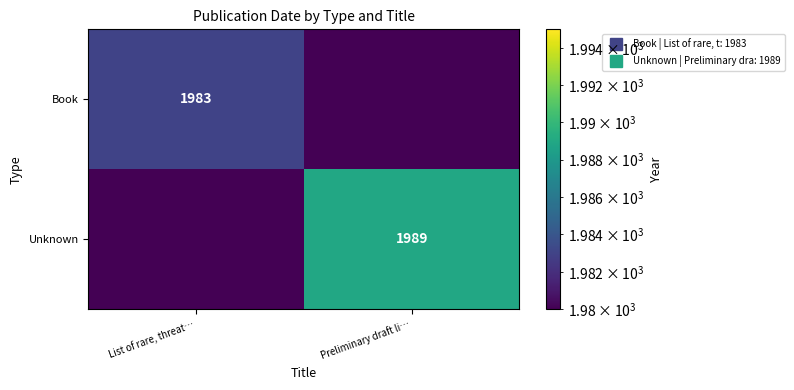

Rank the series at List of rare, threat… from highest to lowest value.

Book, Unknown